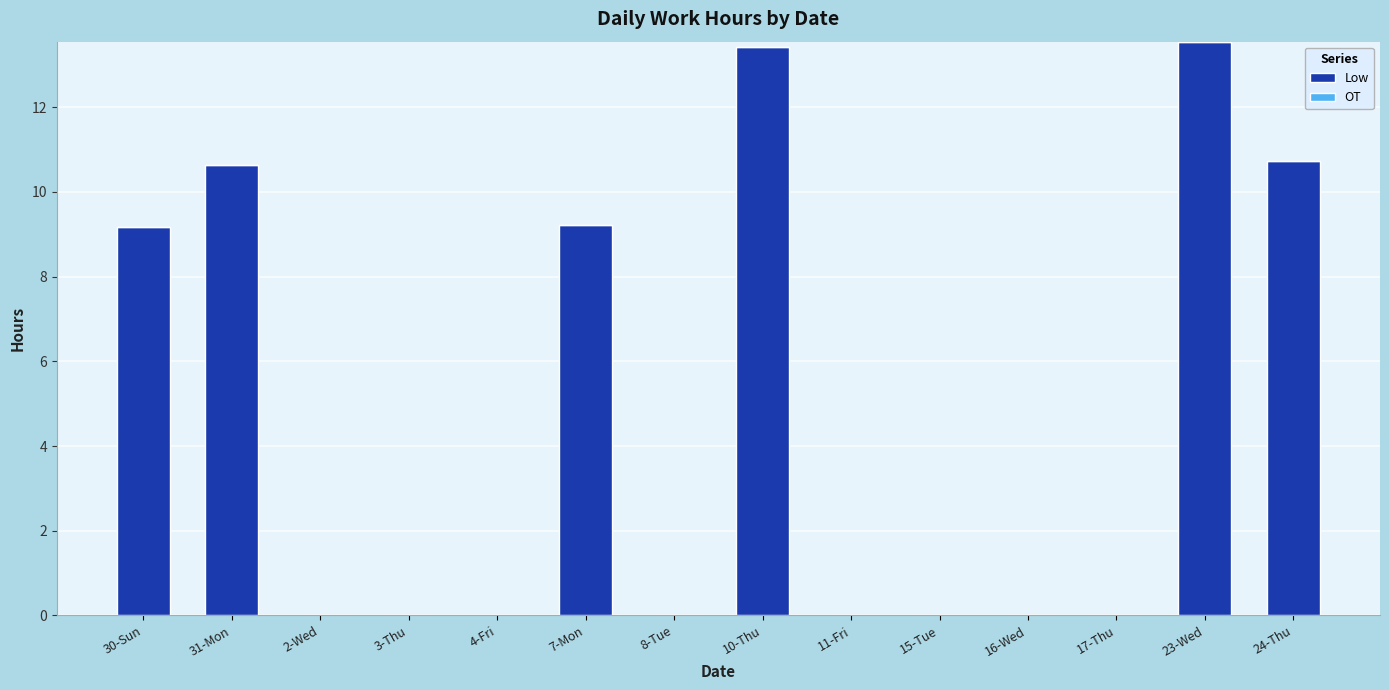

Which has a higher value, 4-Fri or 24-Thu?

24-Thu